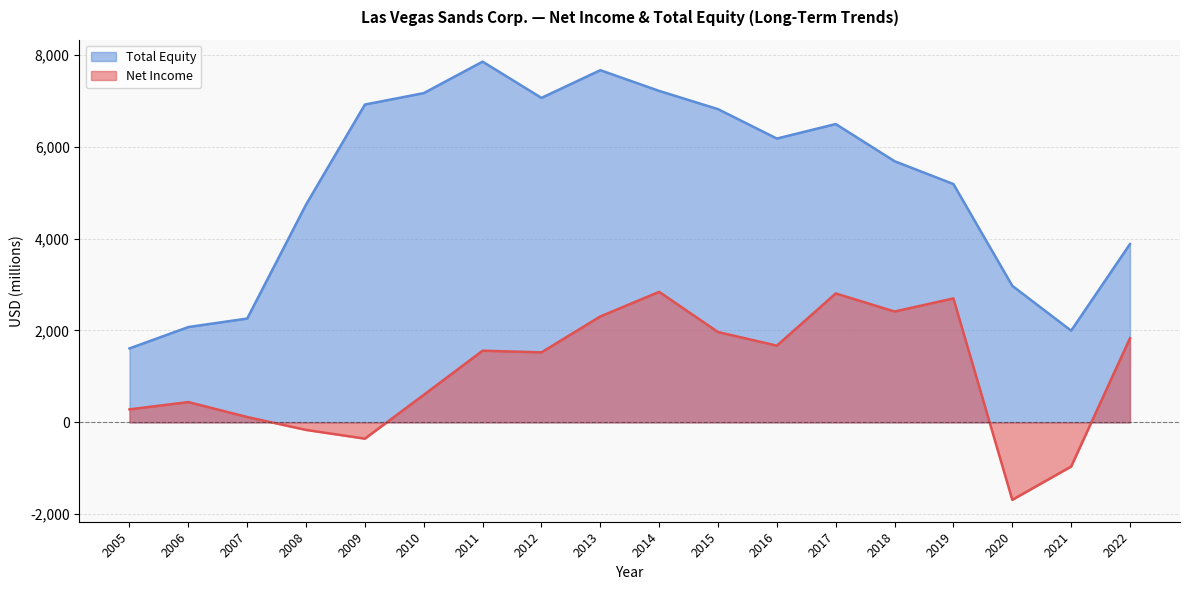

True or false: Total Equity and Net Income intersect in this chart.

False